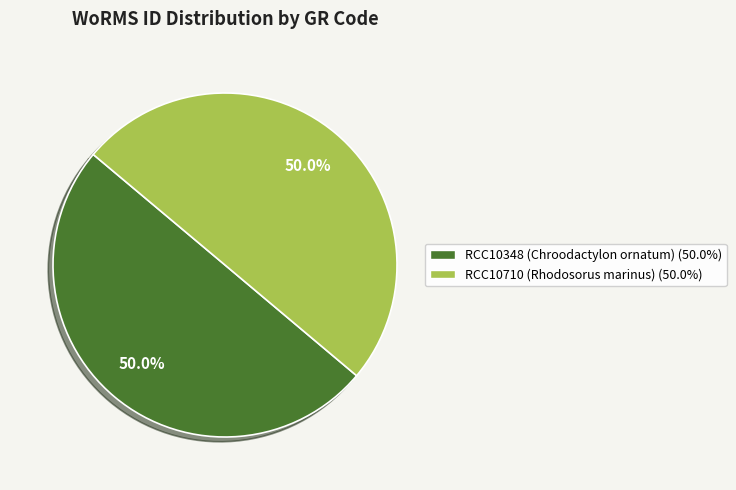

To the nearest percent, what percentage of the pie is RCC10710 (Rhodosorus marinus)?

50%